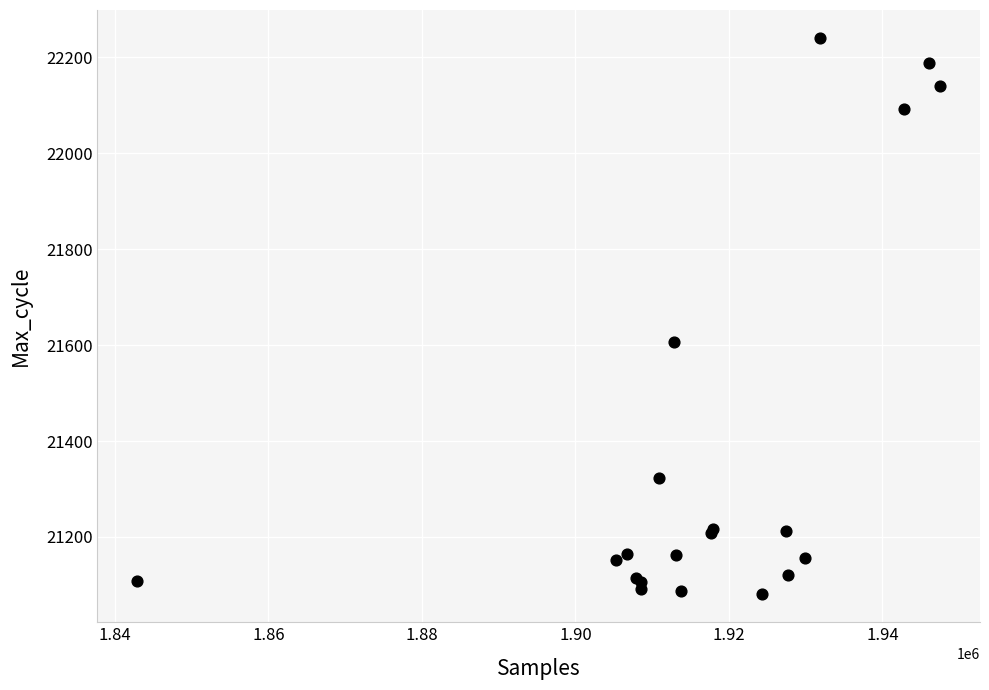

What Y value in the scatter plot is closest to 21660?

21606